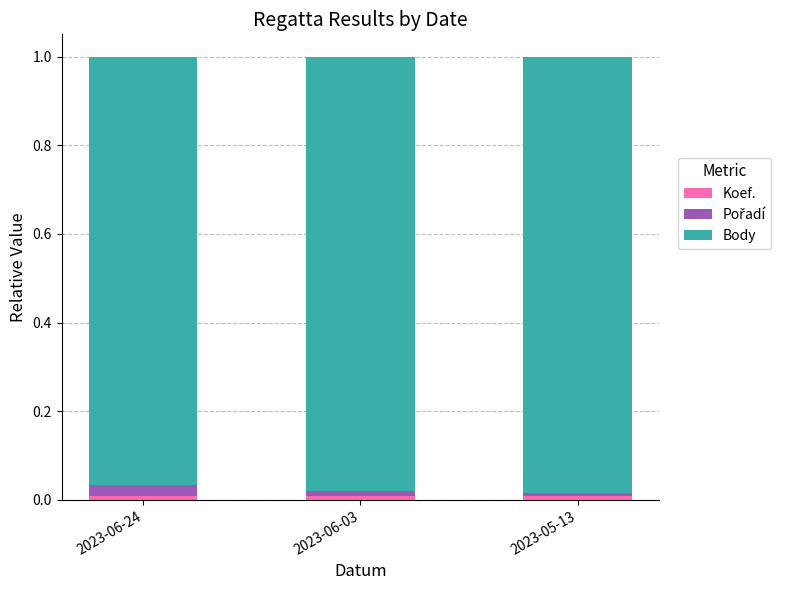

Count the number of categories in the chart.

3